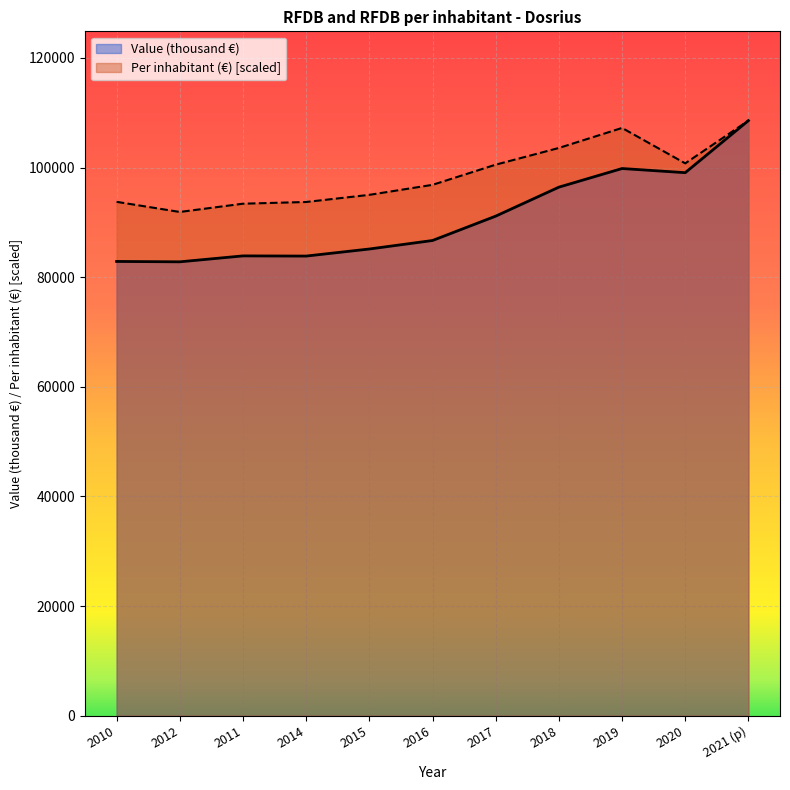

What is the minimum value shown in the chart?

82808.0